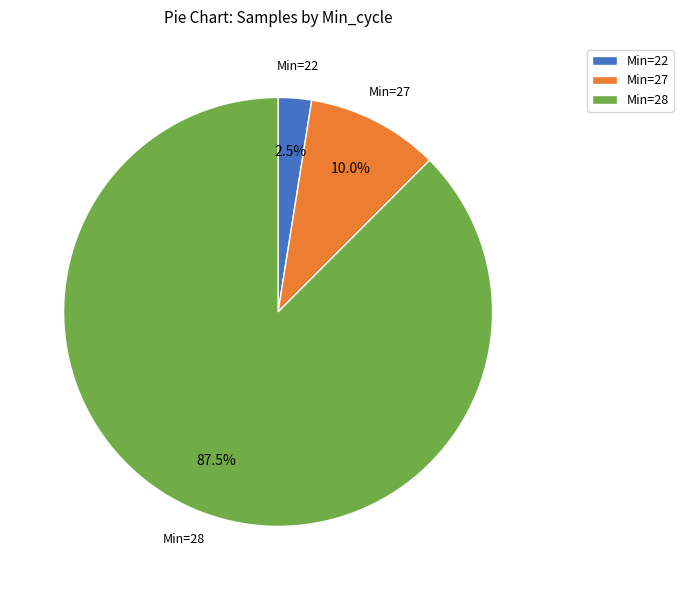

Combined, what portion of the pie is Min=27 and Min=22?

12.5%